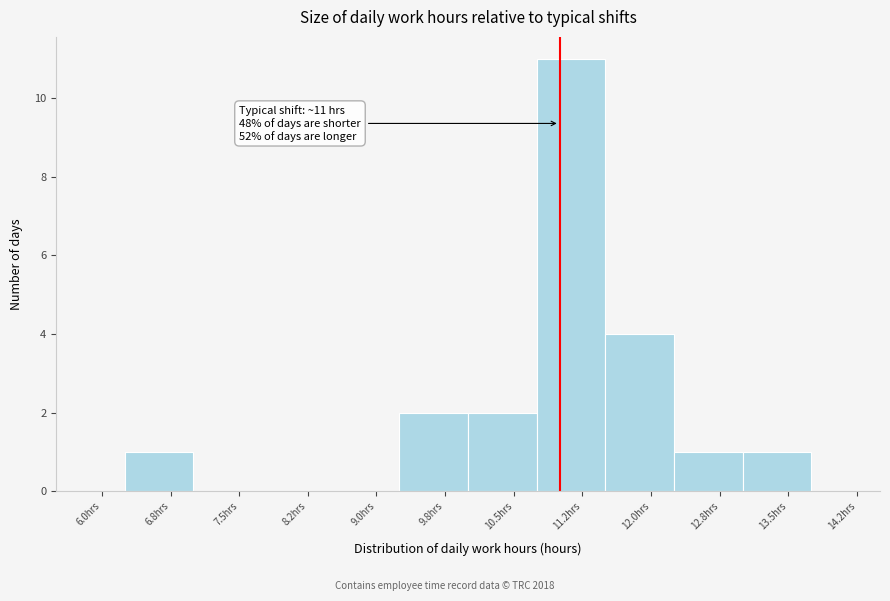

Which range on the x-axis has the tallest bar?

10.75 to 11.50